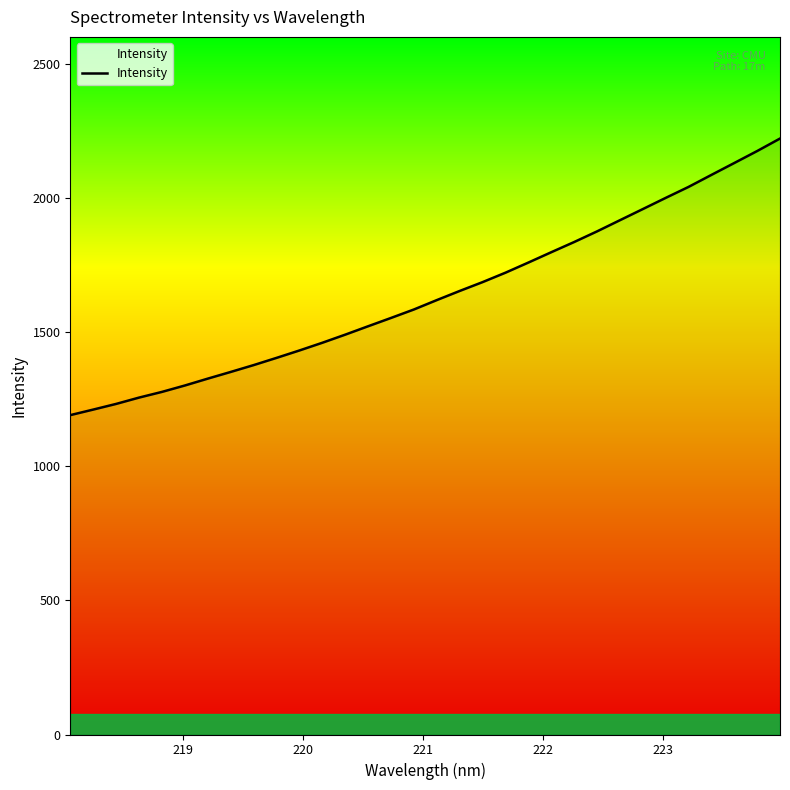

What is the minimum value shown in the chart?

1190.3